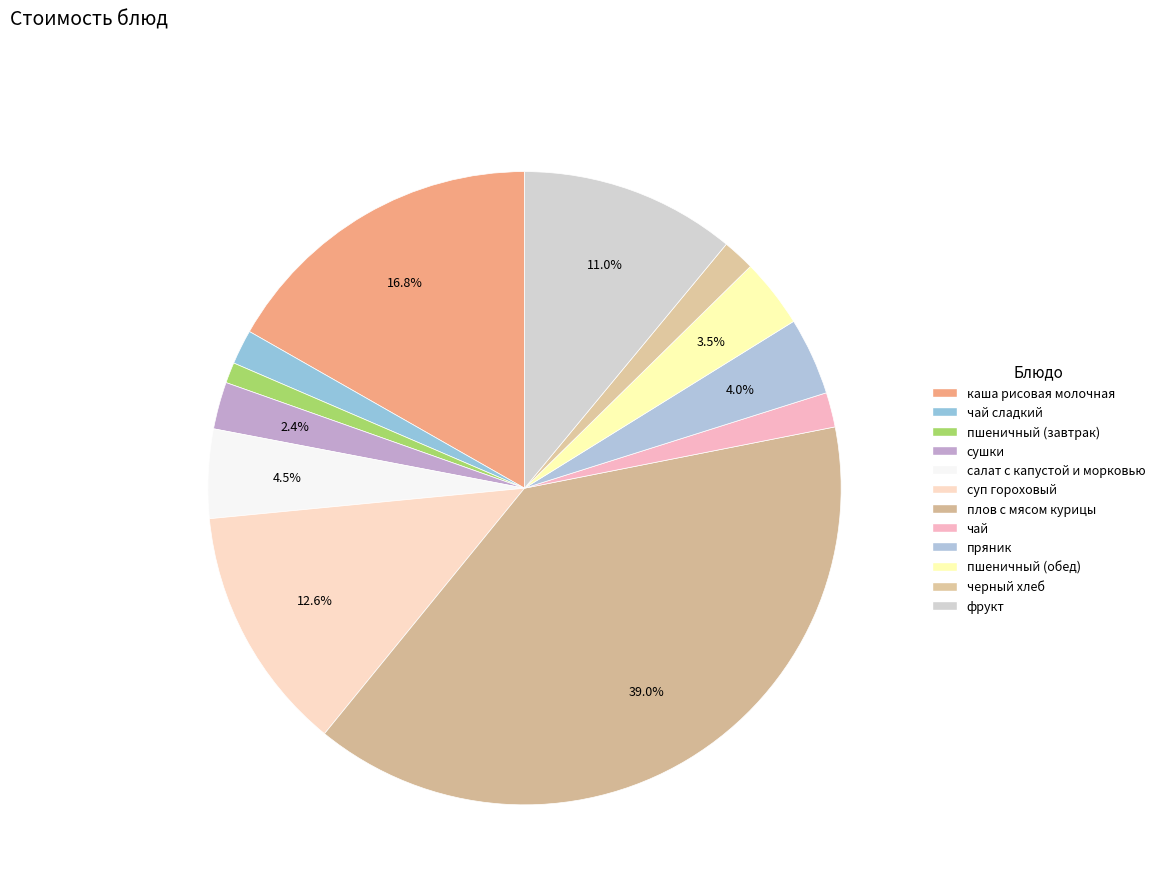

How many segments does this pie chart have?

12